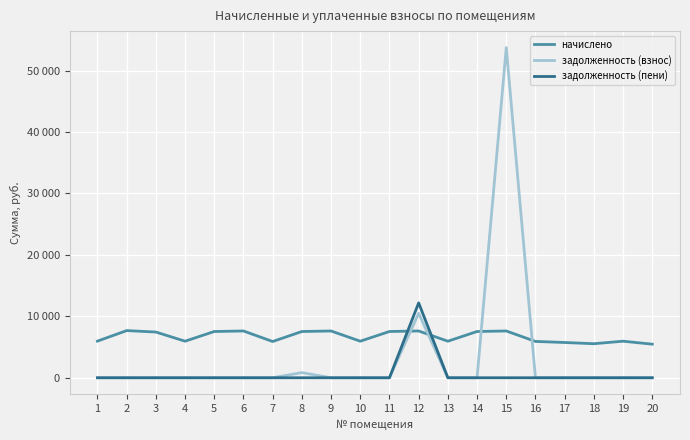

What are all the series names shown in the legend?

начислено, задолженность (взнос), задолженность (пени)